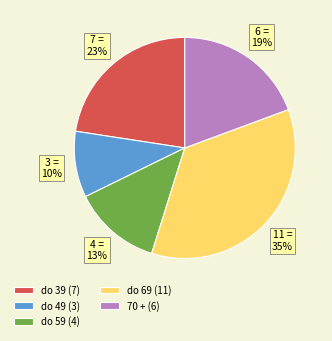

Between 70 + (6) and do 59 (4), which is larger?

70 + (6)